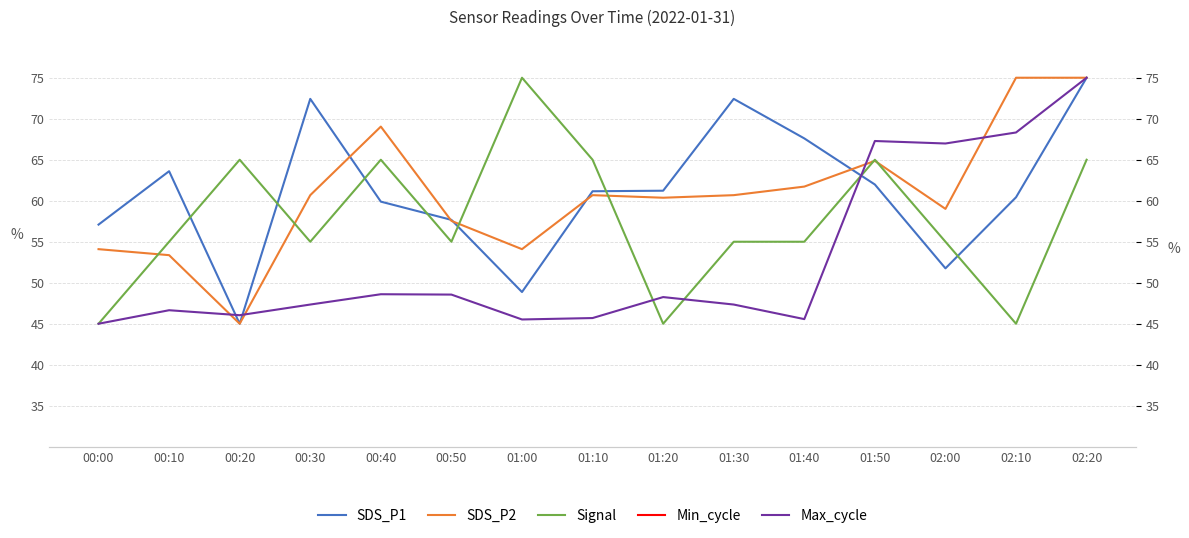

At how many categories does at least one series exceed 41?

15